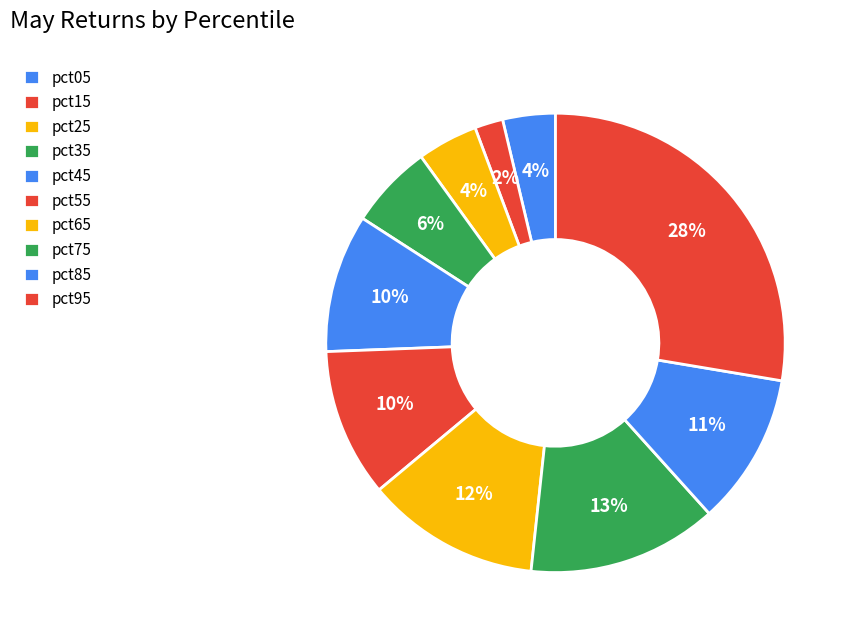

Which category has the smallest portion of the pie?

pct15